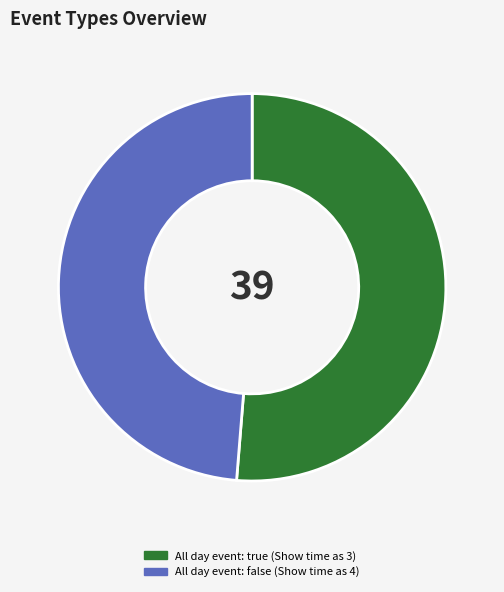

The All day event: false (Show time as 4) slice represents 56% of the pie. True or false?

False